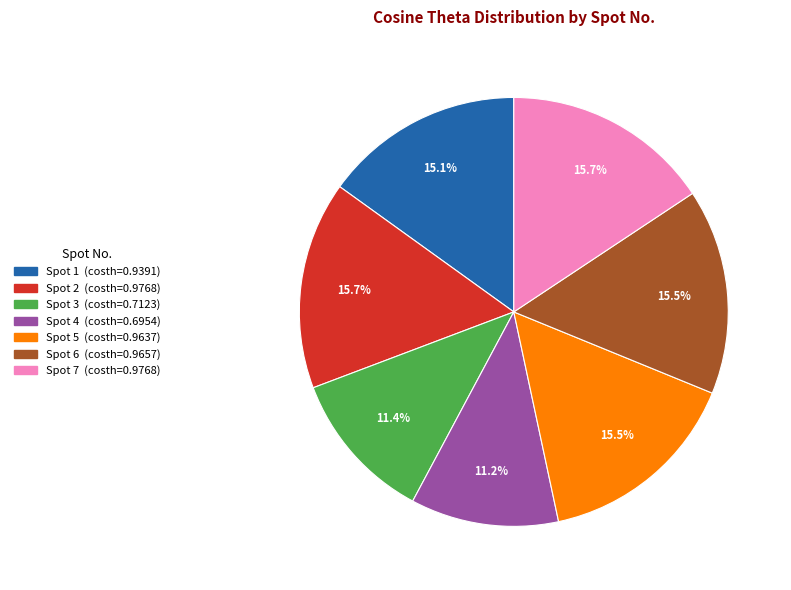

Is there a majority slice in this chart?

No